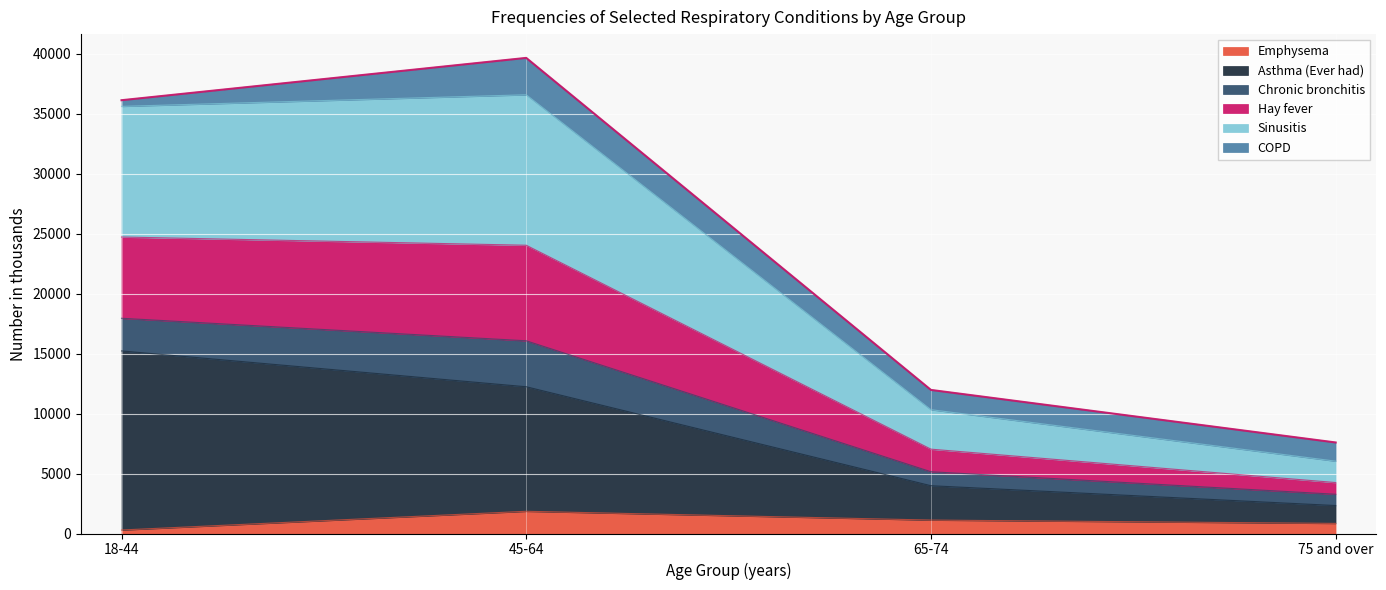

What is the value of the Asthma (Ever had) point at the 4th from the left?

2332